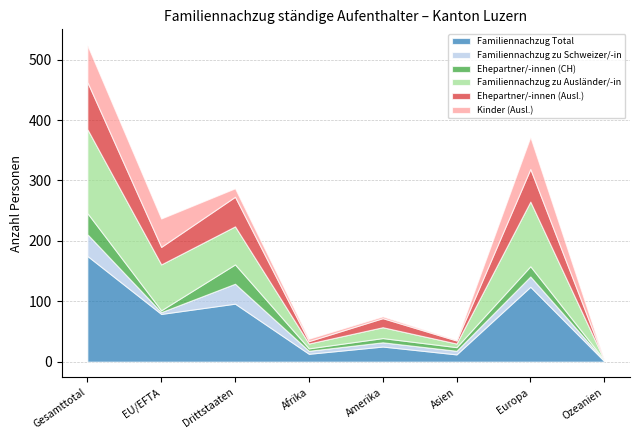

What is the label of the 3rd point from the right?

Asien